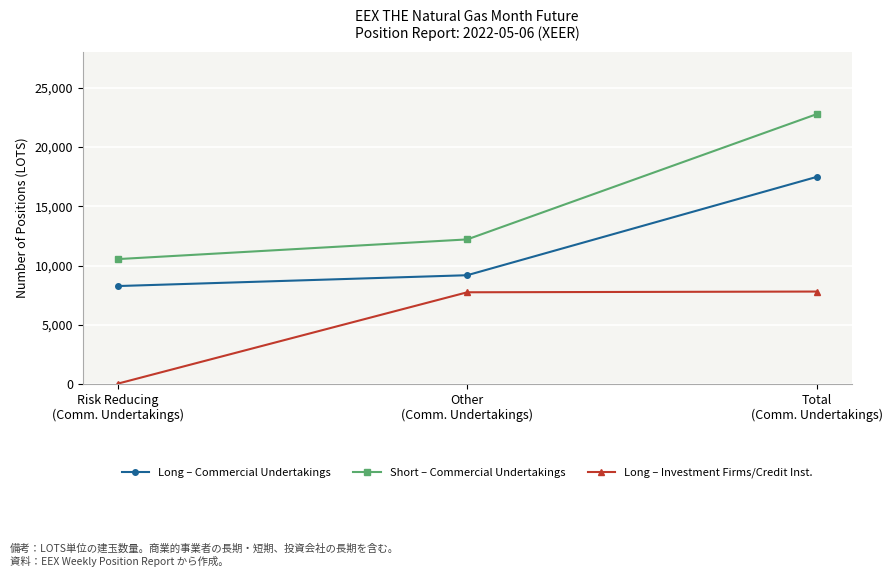

What is the minimum value for Long – Commercial Undertakings?

8283